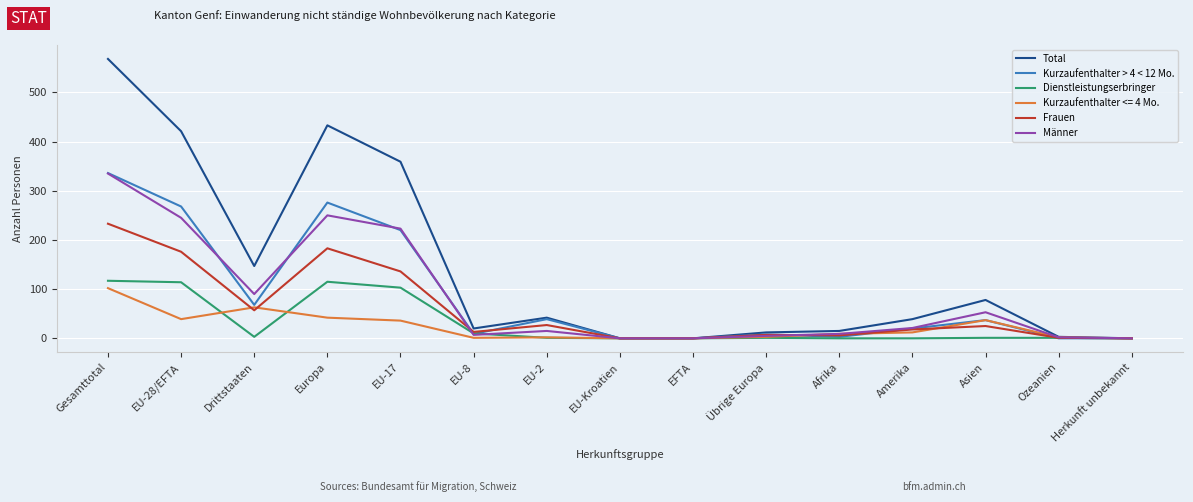

What is the sum of all Kurzaufenthalter > 4 < 12 Mo. values?

1284